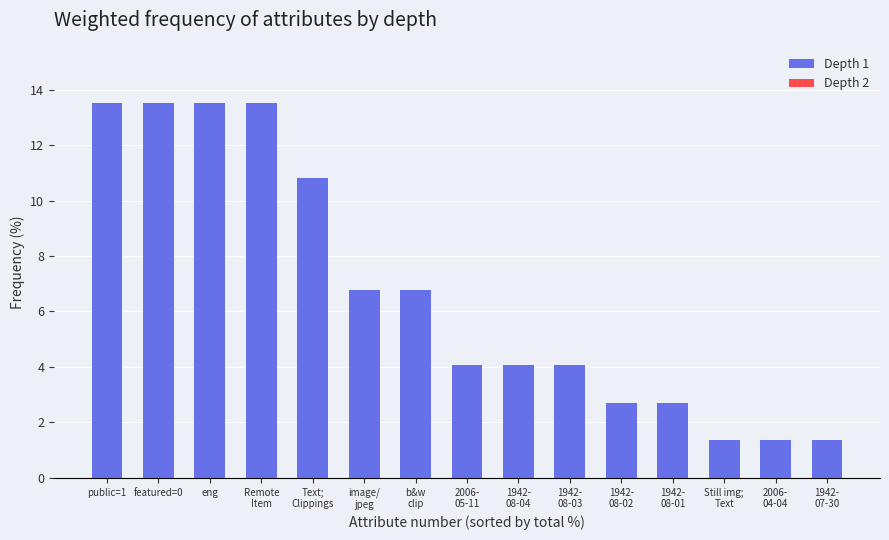

What is the greatest value displayed?

13.5